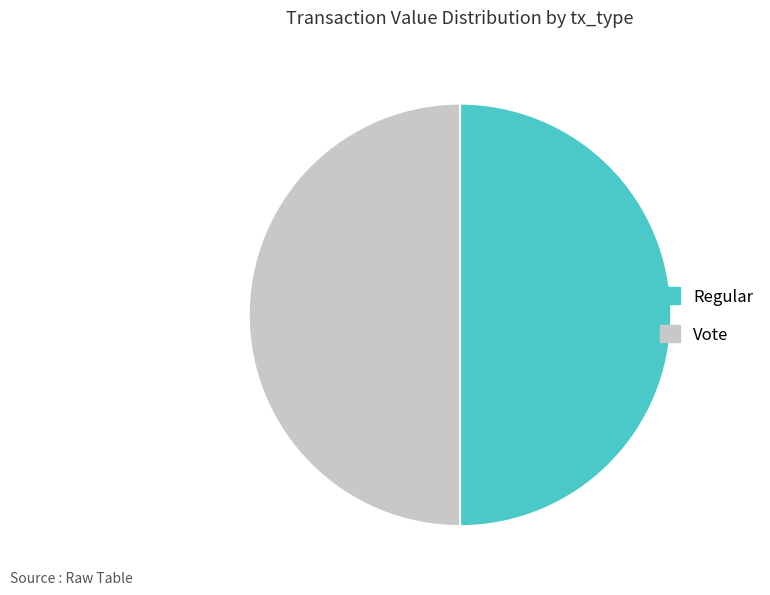

The Regular slice represents 37% of the pie. True or false?

False